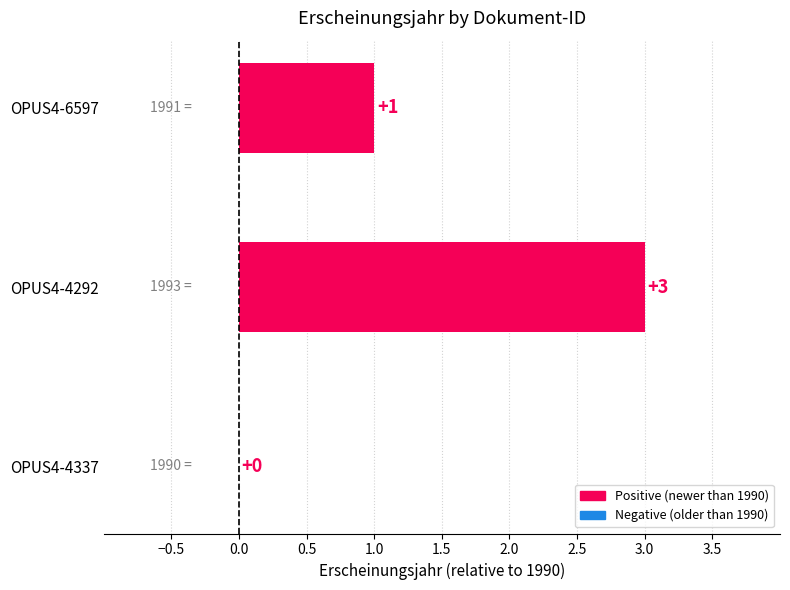

Where is the data nearest to the value 1?

OPUS4-6597